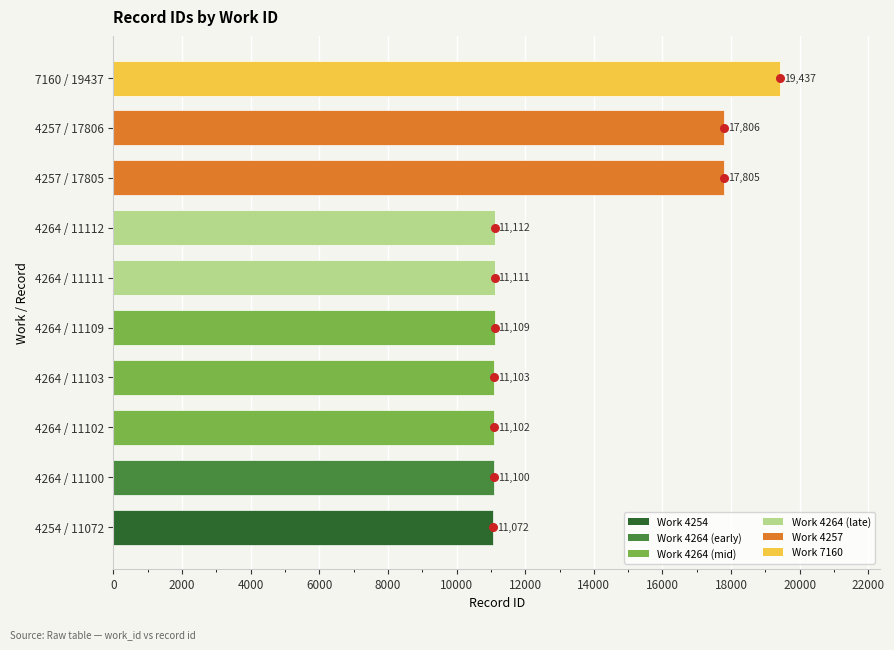

What is the change in value from 4264 / 11109 to 4257 / 17805?

+6696